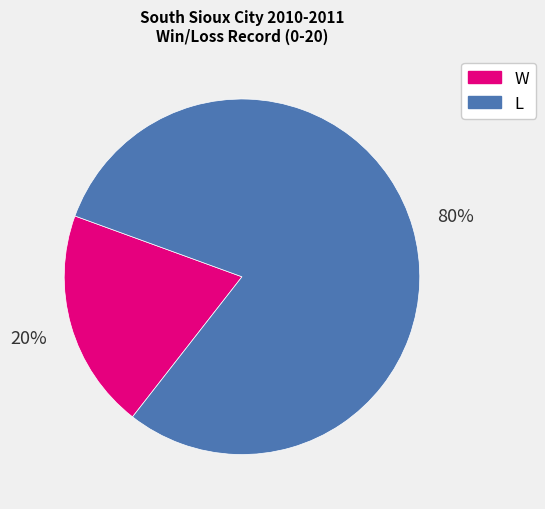

Does W represent more than half of the total?

No